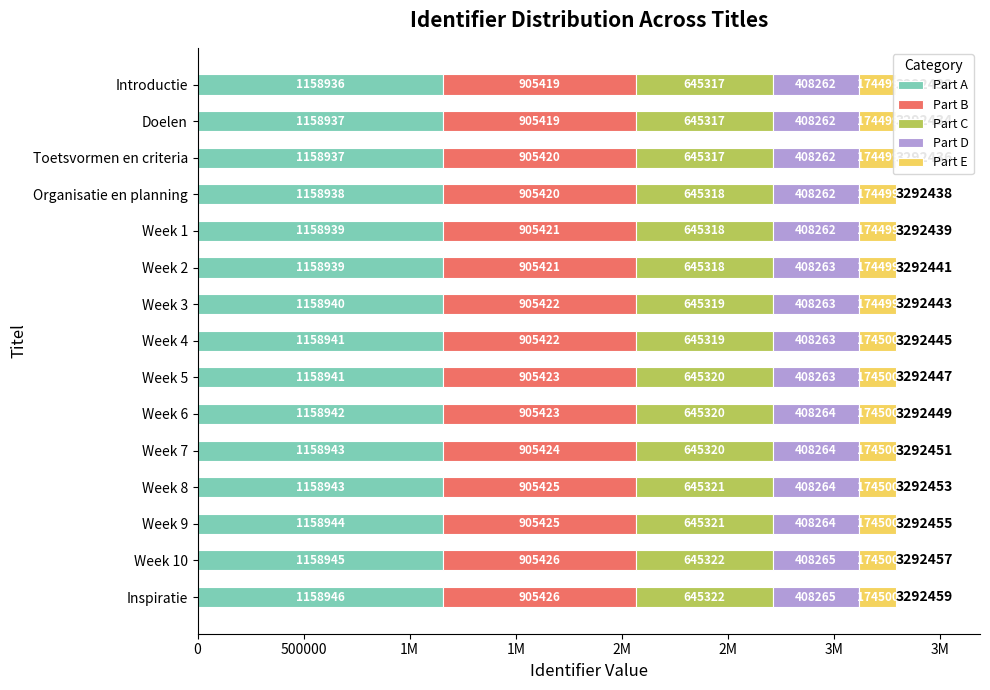

Rank the series by their average value, from lowest to highest.

Part E, Part D, Part C, Part B, Part A